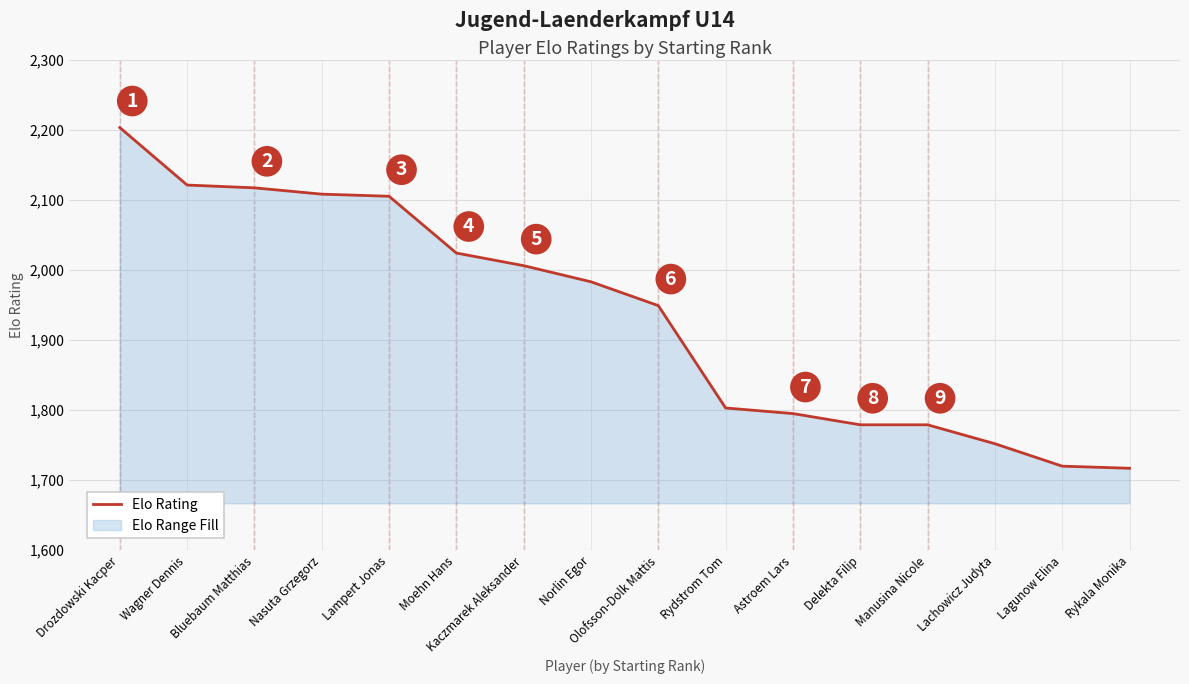

What is the label of the 6th point from the left?

Moehn Hans